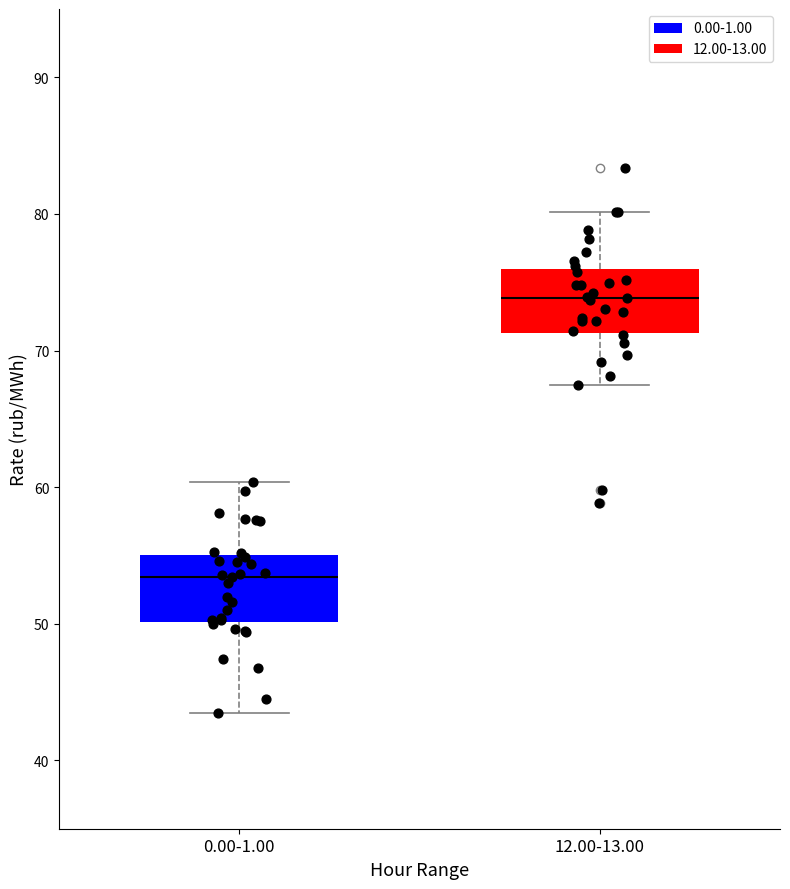

Reading left to right, transcribe this box plot: for each box, give where its median line is, the range the box spans, and where its two whiskers end, as read against the y-axis. The values are not printed on the chart, so give them approximately, as read against the axis.

0.00-1.00: median 53, box 50 to 55, whiskers 43 to 60
12.00-13.00: median 74, box 71 to 76, whiskers 68 to 80